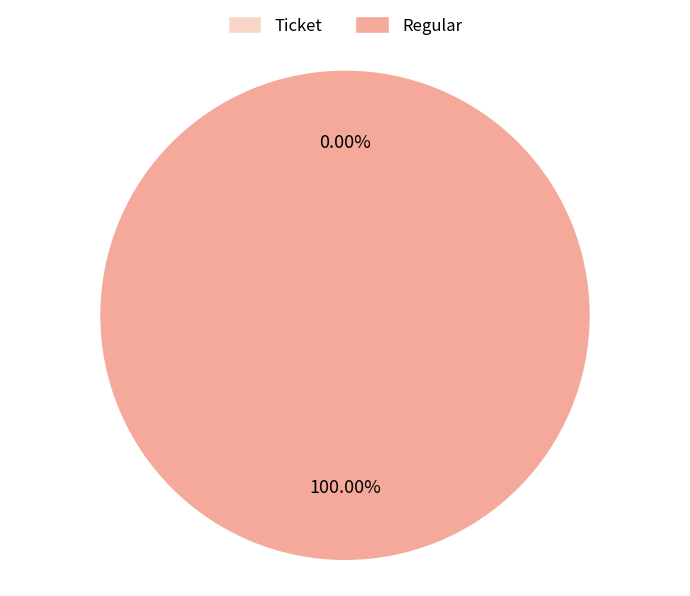

Count the number of slices in the pie.

2